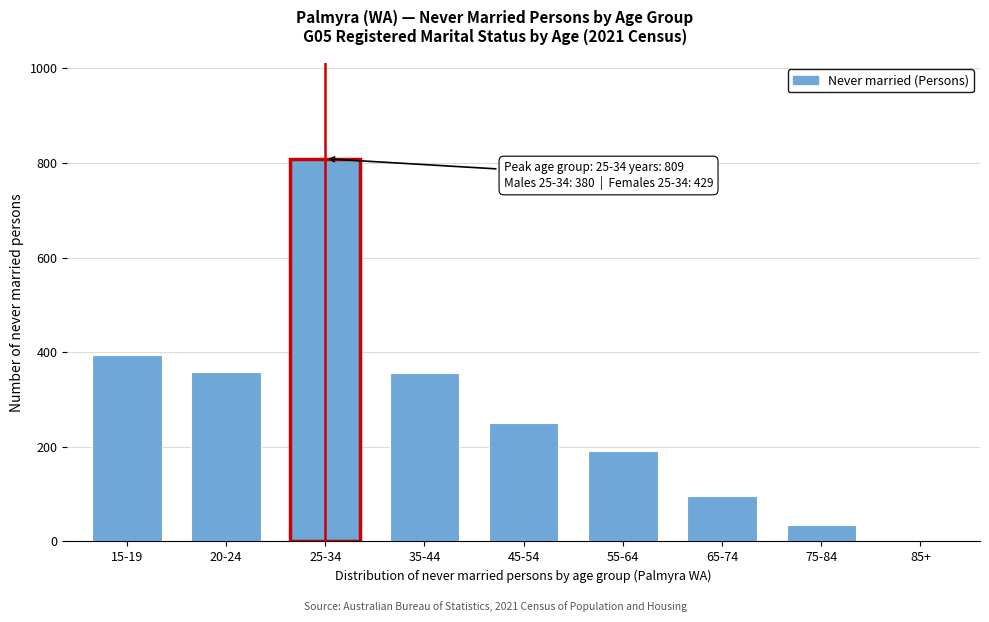

What is the change in value from 15-19 to 35-44?

-38